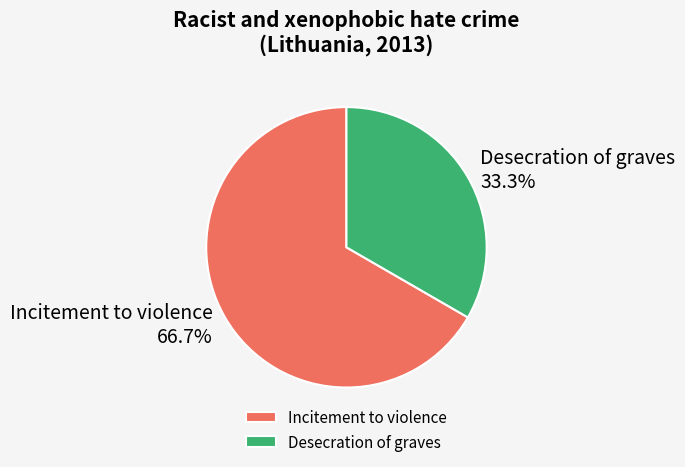

Rank the categories by value from lowest to highest.

Desecration of graves, Incitement to violence